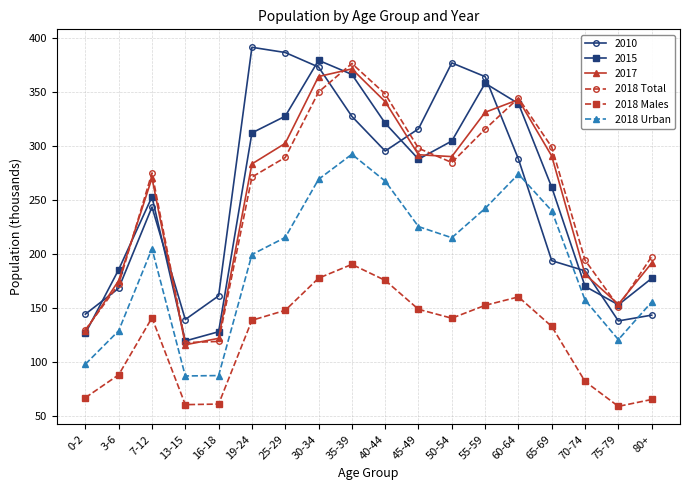

Is it true that 2017 equals 364.4 at 30-34?

True